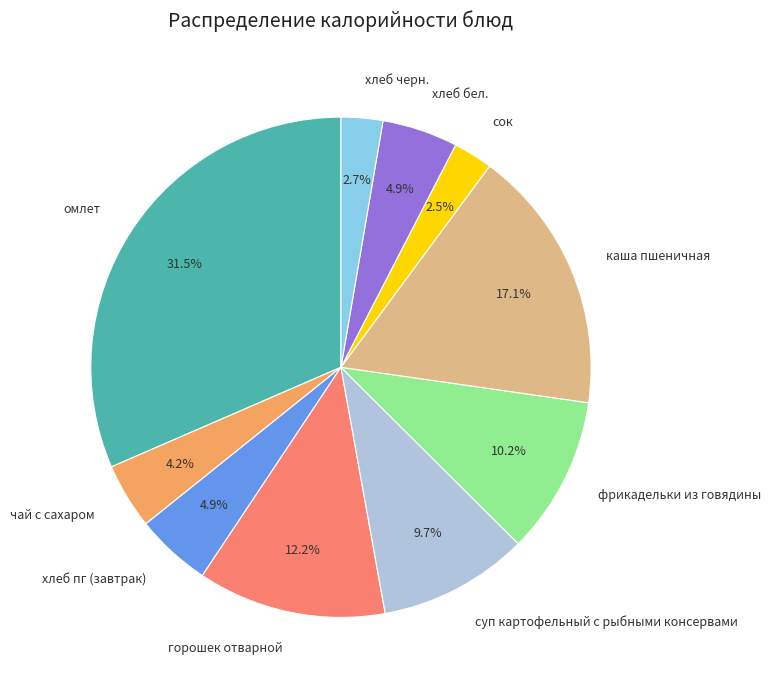

Which slice is the largest?

омлет